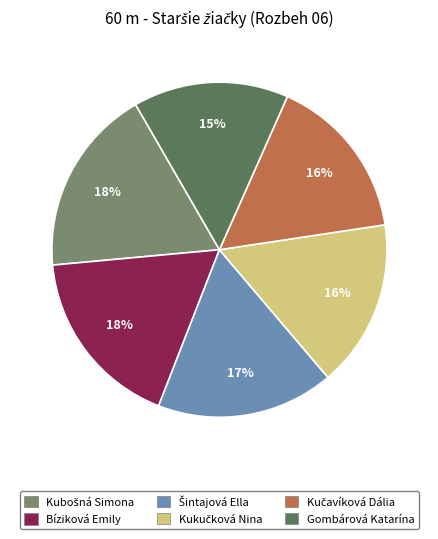

What percentage is the Bíziková Emily slice, to the nearest percent?

18%